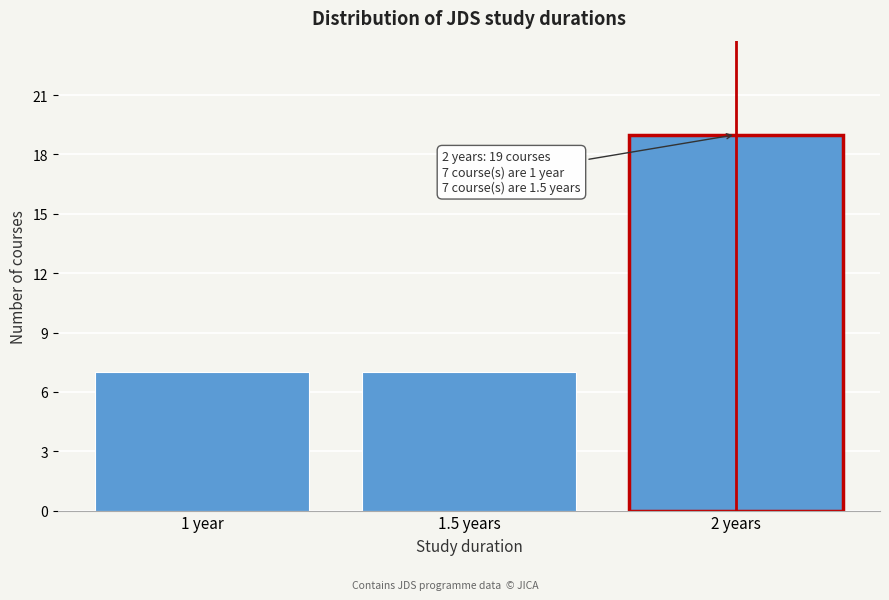

Reading left to right, what are all the values shown in this chart?

1 year=7	1.5 years=7	2 years=19